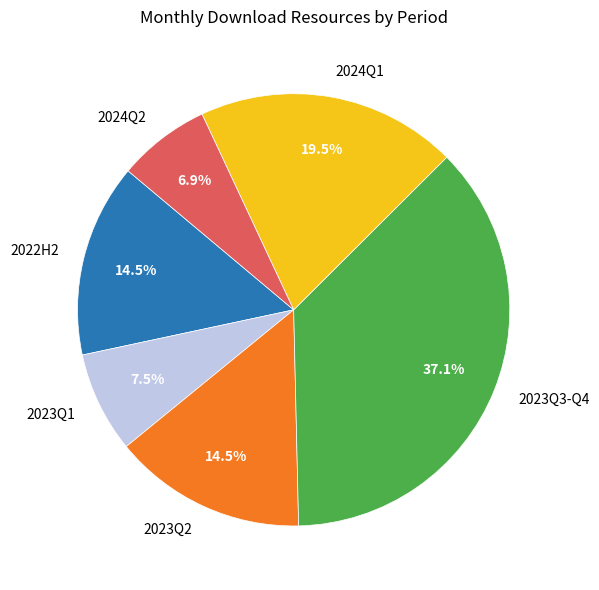

Which slice is the smallest?

2024Q2